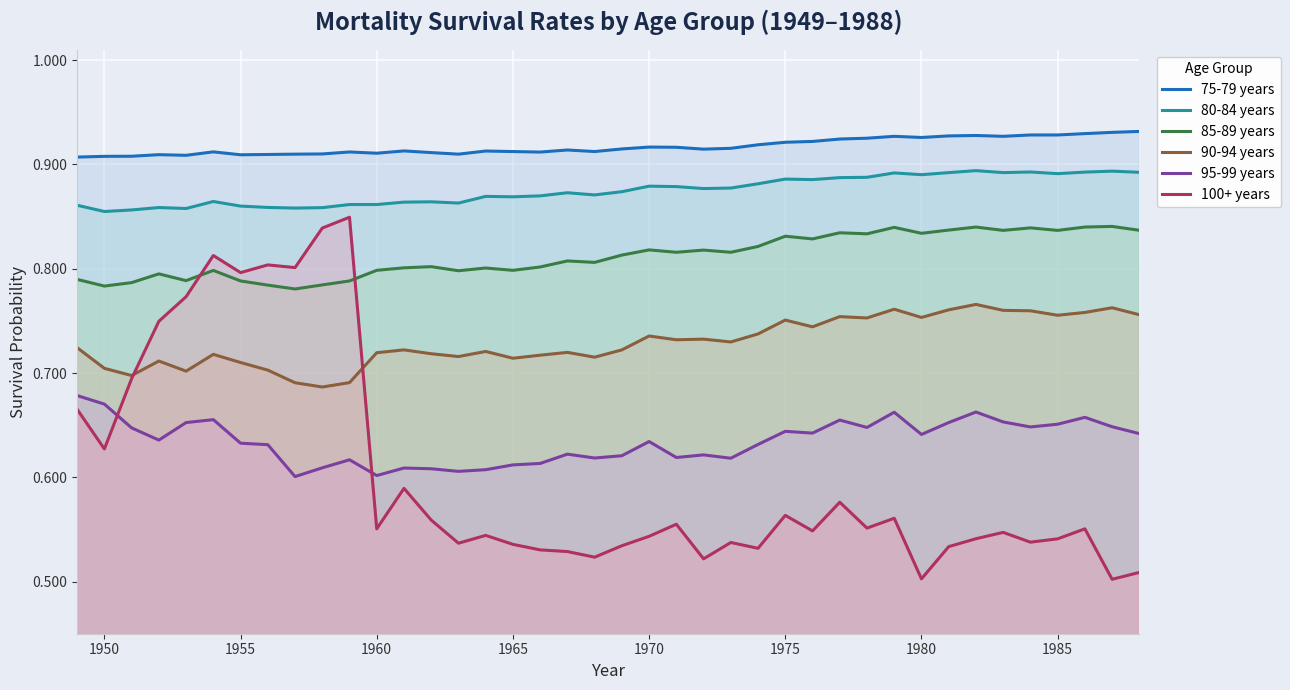

Which series has the largest total across all categories?

75-79 years